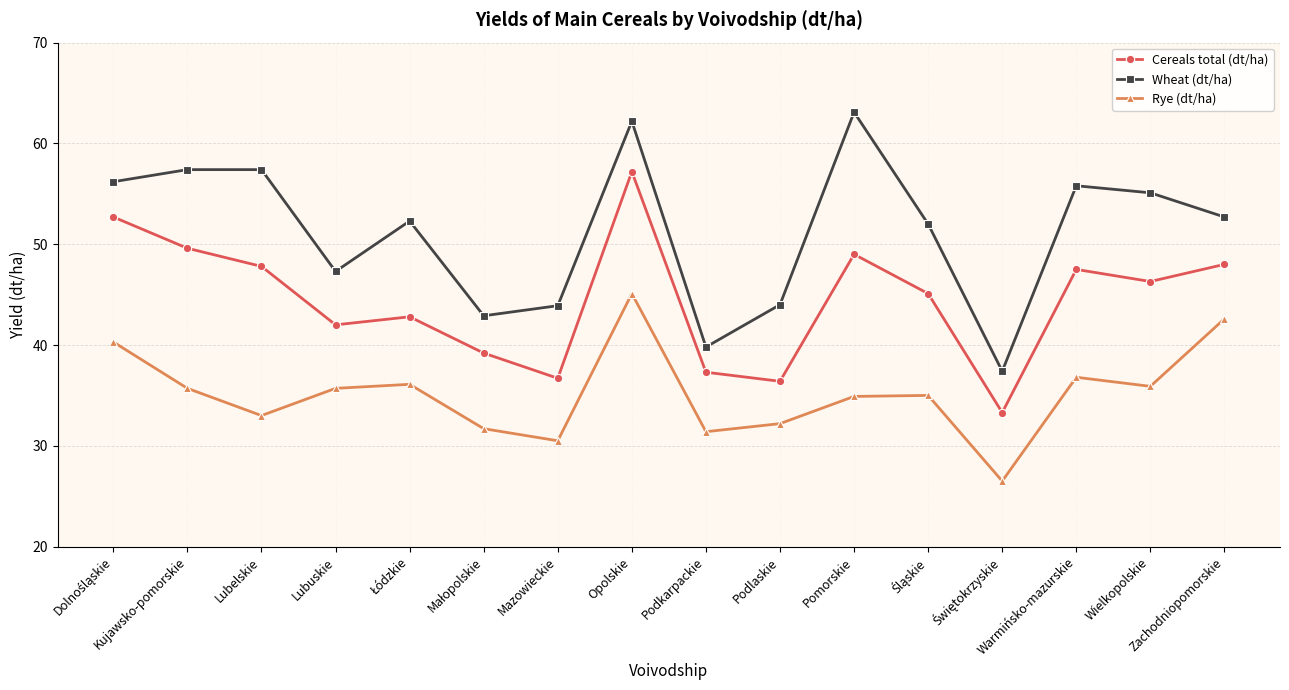

Which series has the largest range (max minus min)?

Wheat (dt/ha)